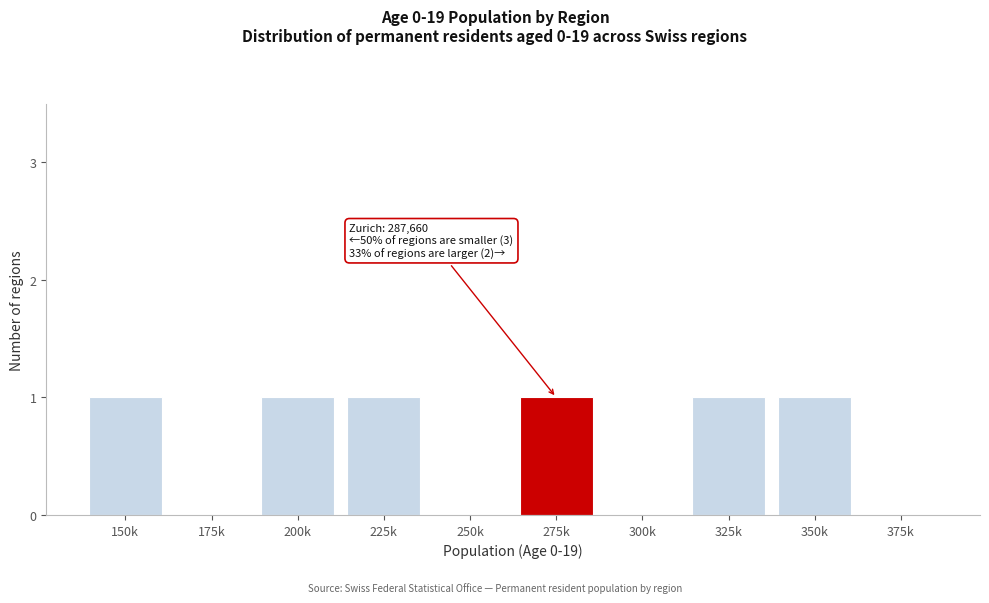

Reading right to left, list all the values displayed in this chart.

375k=0	350k=1	325k=1	300k=0	275k=1	250k=0	225k=1	200k=1	175k=0	150k=1